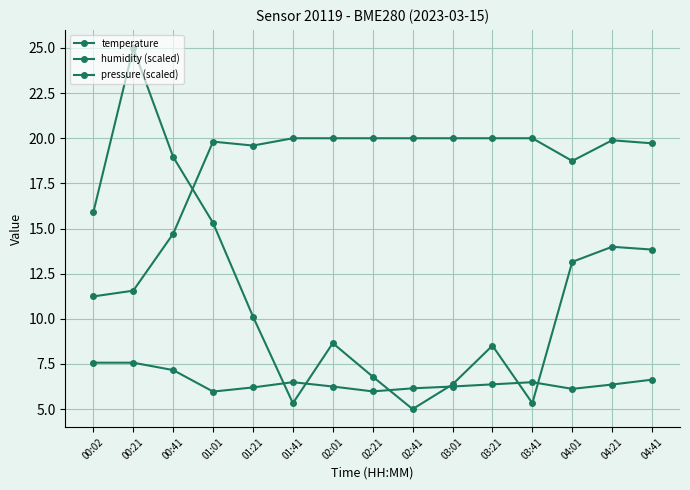

What position from the right is 03:21?

5